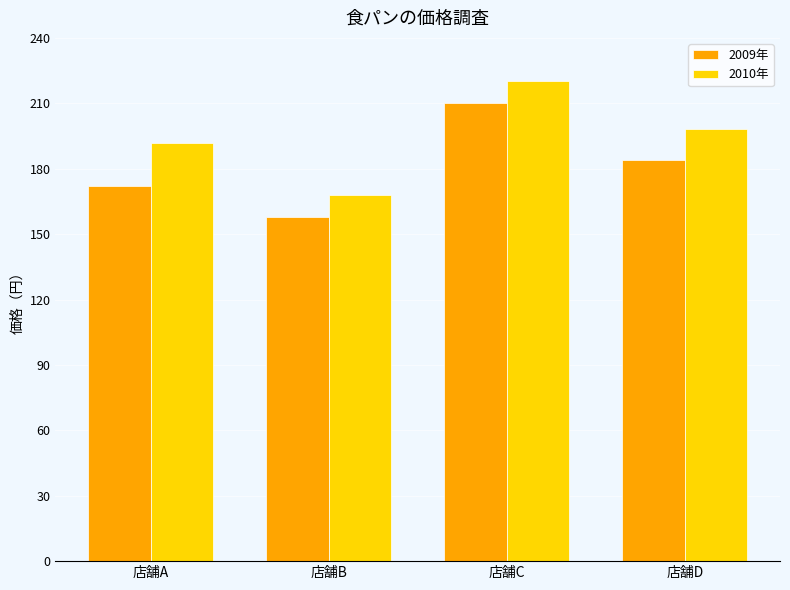

Which label corresponds to the largest value in the chart?

店舗C